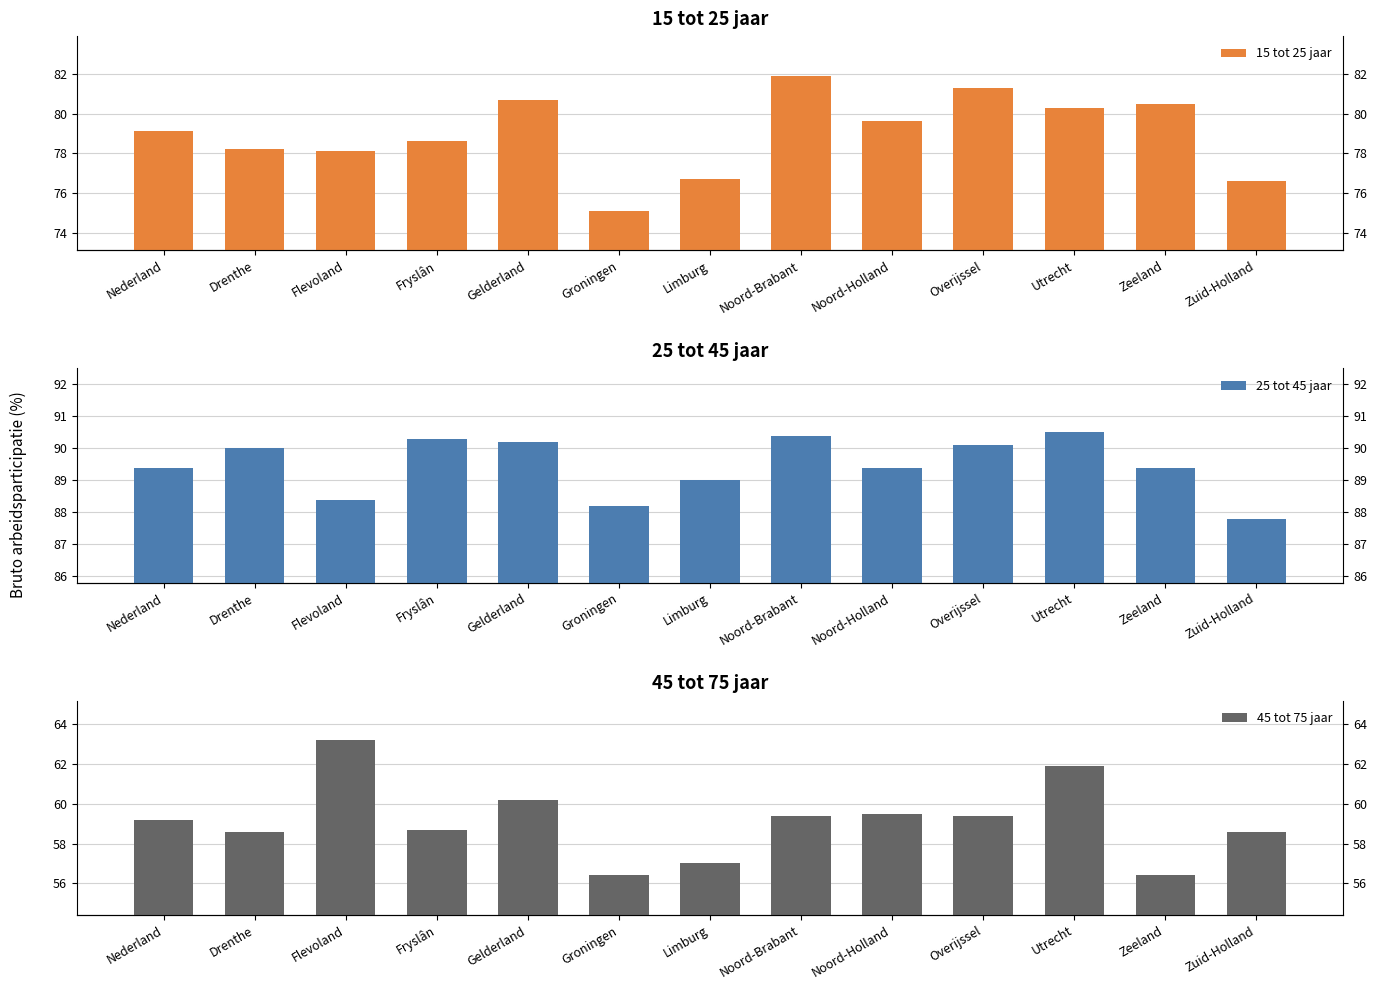

At which category is the sum across all series the highest?

Utrecht